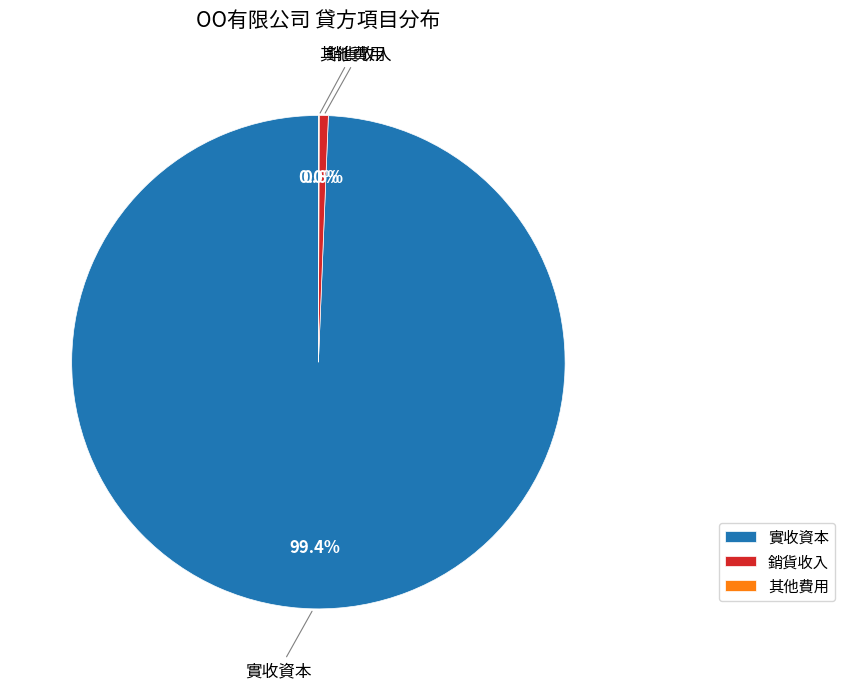

What percentage do 銷貨收入 and 實收資本 together represent?

100.0%